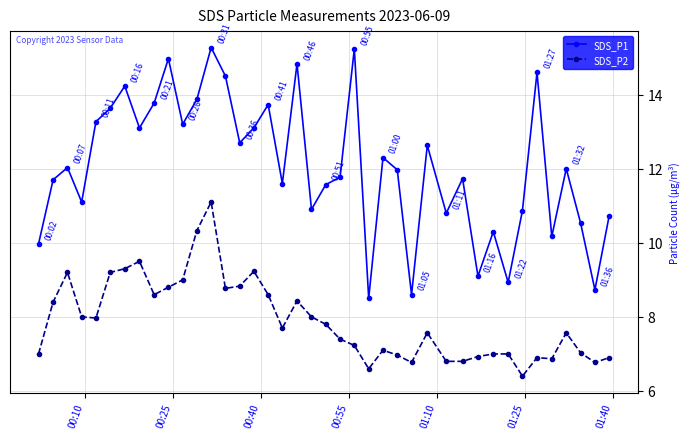

What is the value of the SDS_P1 point at the 27th from the left?

8.6